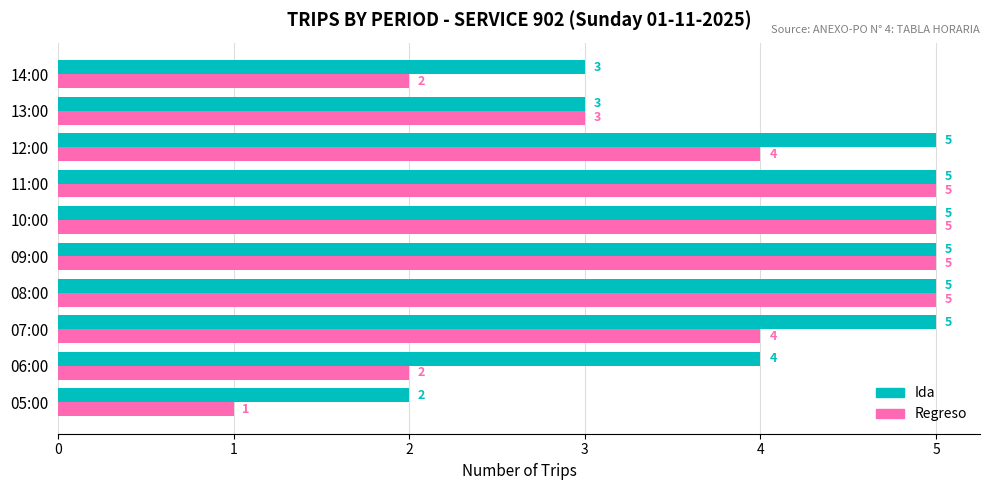

The value of Regreso at 14:00 is 3. True or false?

False